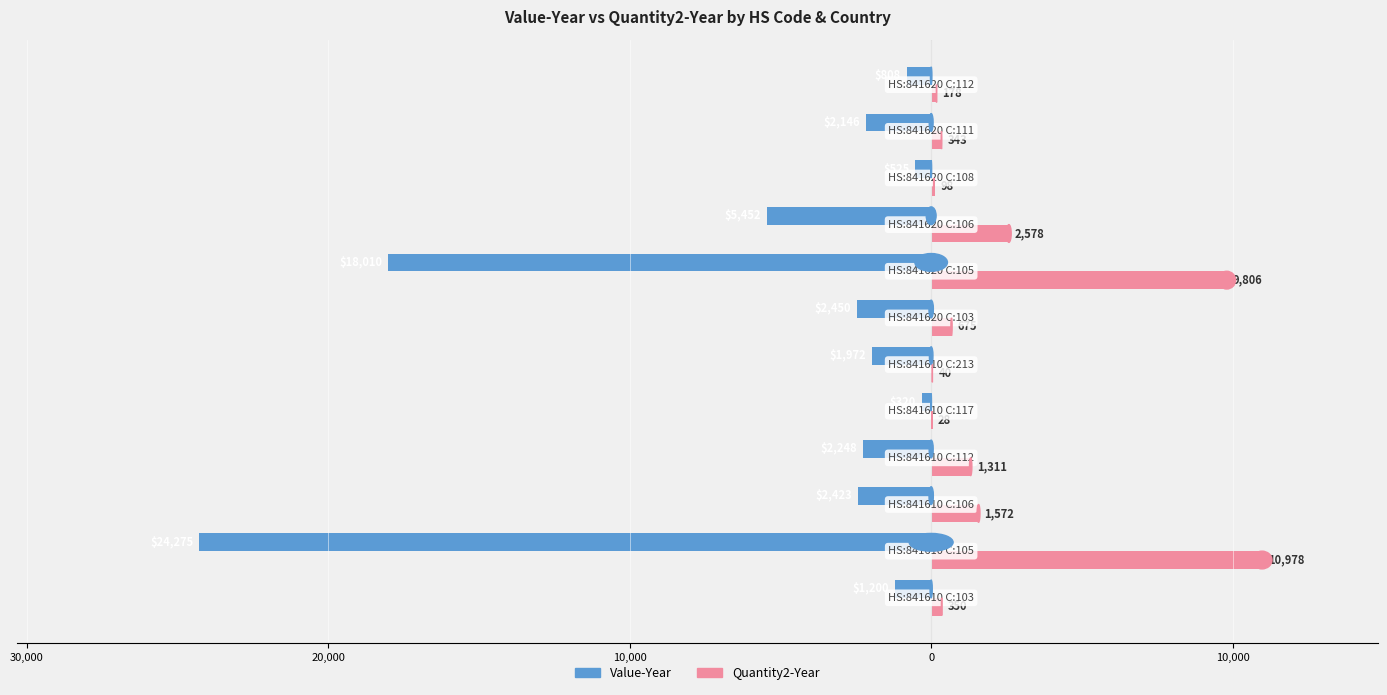

What are all the series names shown in the legend?

Value-Year, Quantity2-Year